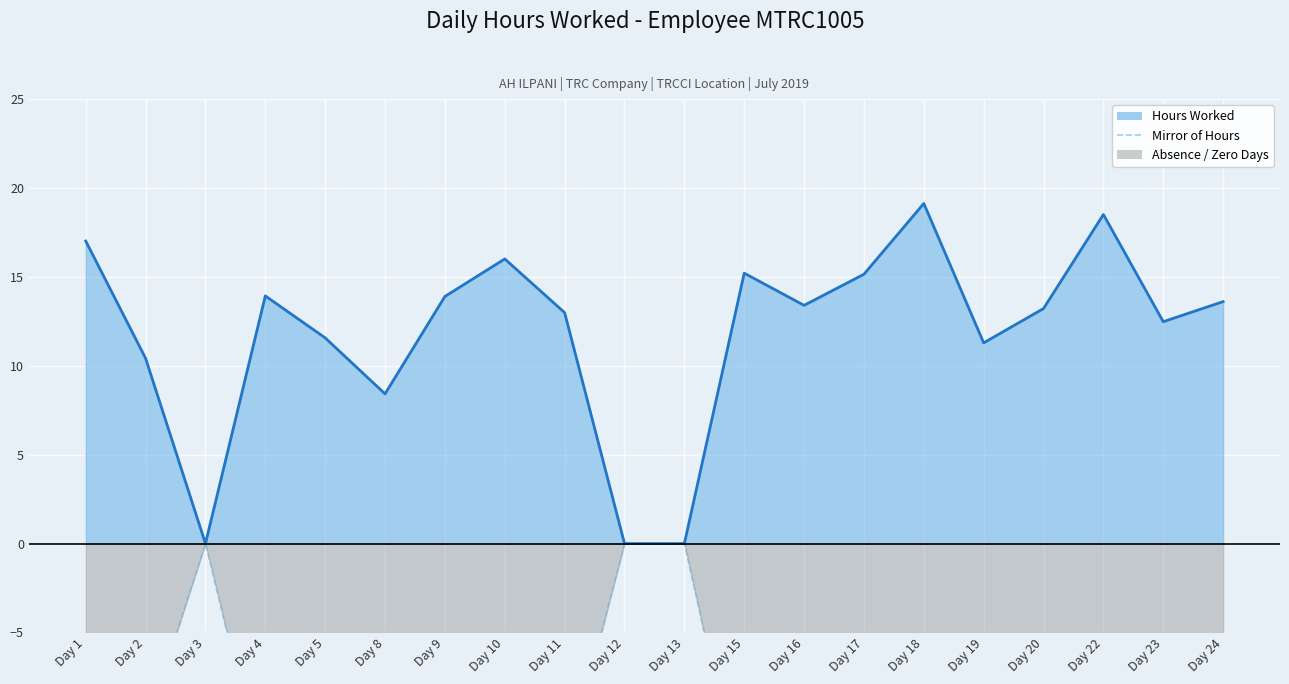

Reading left to right, list all the values displayed in this chart.

Hours Worked (line): Day 1=17.0	Day 2=10.4	Day 3=0.0	Day 4=13.9	Day 5=11.6	Day 8=8.4	Day 9=13.9	Day 10=16.0	Day 11=13.0	Day 12=0.0	Day 13=0.0	Day 15=15.2	Day 16=13.4	Day 17=15.2	Day 18=19.1	Day 19=11.3	Day 20=13.2	Day 22=18.5	Day 23=12.5	Day 24=13.6
Mirror of Hours Worked: Day 1=-17.0	Day 2=-10.4	Day 3=0.0	Day 4=-13.9	Day 5=-11.6	Day 8=-8.4	Day 9=-13.9	Day 10=-16.0	Day 11=-13.0	Day 12=0.0	Day 13=0.0	Day 15=-15.2	Day 16=-13.4	Day 17=-15.2	Day 18=-19.1	Day 19=-11.3	Day 20=-13.2	Day 22=-18.5	Day 23=-12.5	Day 24=-13.6